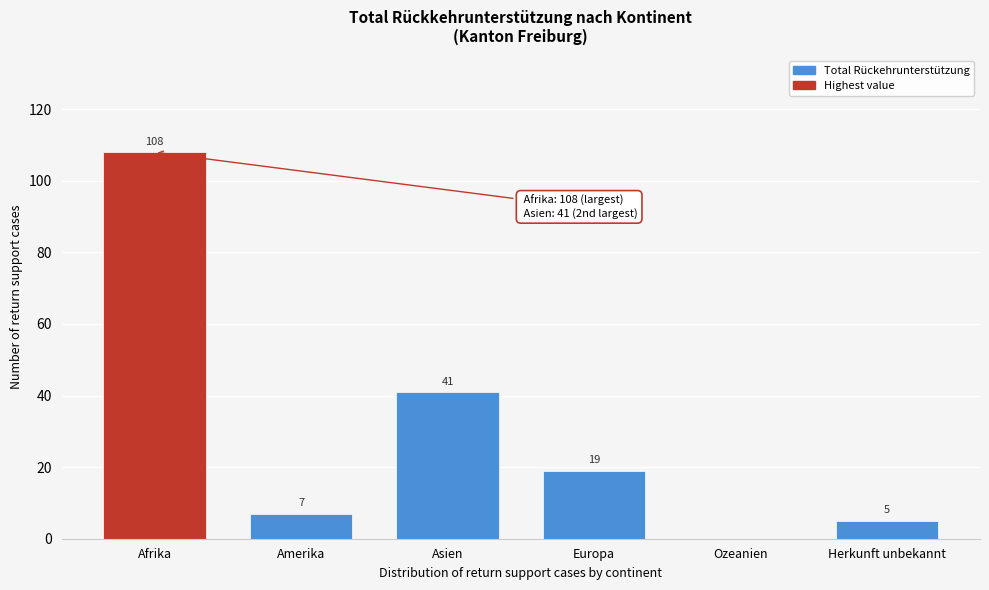

Reading left to right, list all the values displayed in this chart.

Afrika=108	Amerika=7	Asien=41	Europa=19	Ozeanien=0	Herkunft unbekannt=5